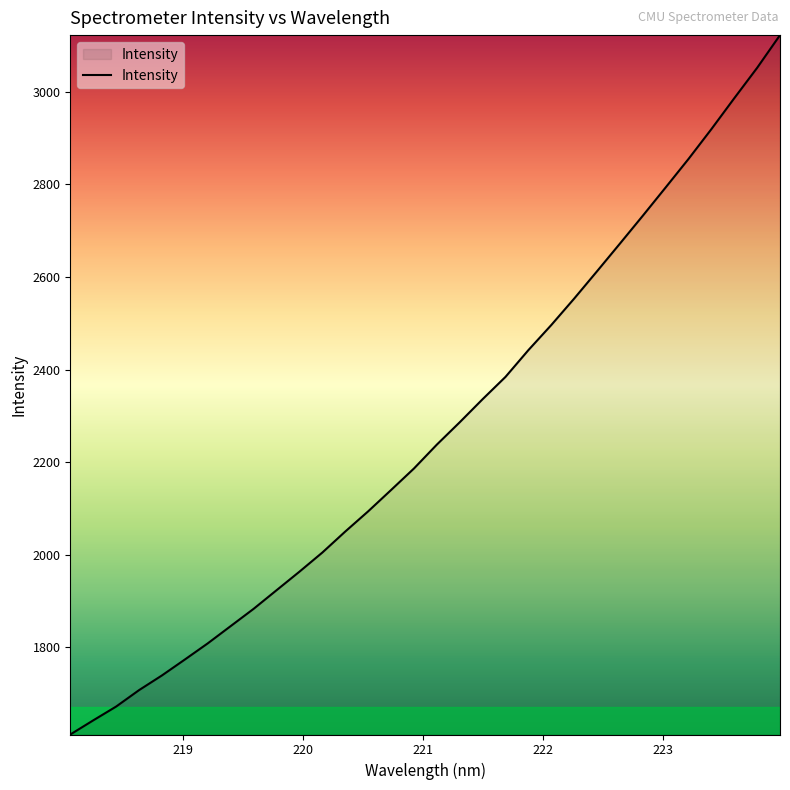

What is the maximum value shown in the chart?

3122.3